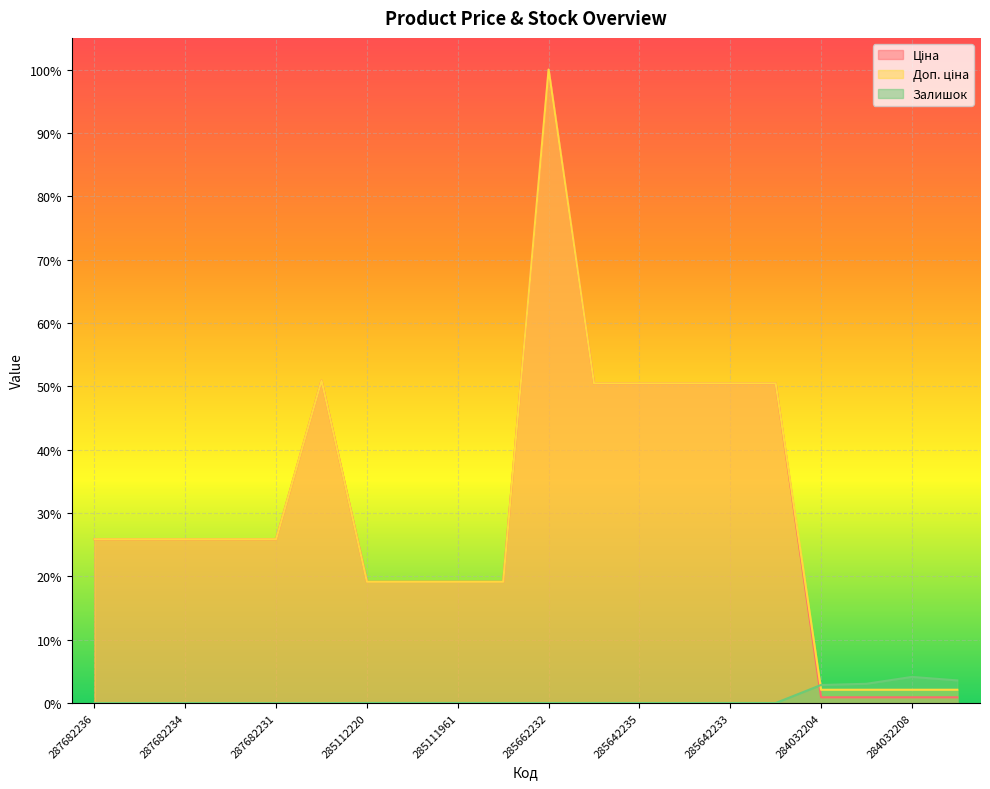

Rank the categories by Ціна value from highest to lowest.

285662232, 287702232, 285642236, 285642235, 285642234, 285642233, 285642231, 287682236, 287682235, 287682234, 287682233, 287682231, 285112220, 285112217, 285111961, 285111912, 284032204, 284032203, 284032208, 284032207